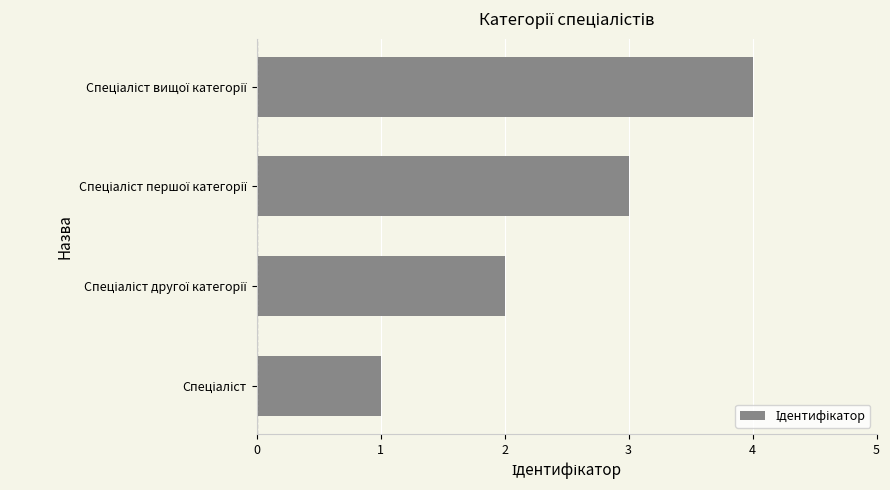

What is the sum of all values?

10